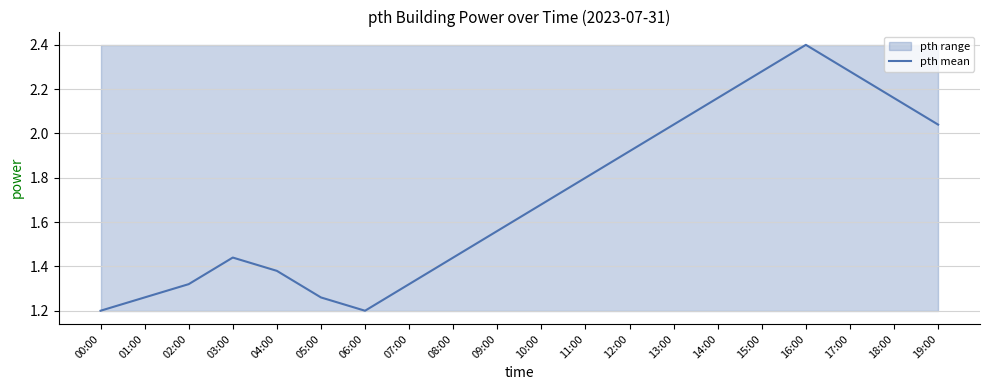

What is the label of the 2nd point from the right?

18:00